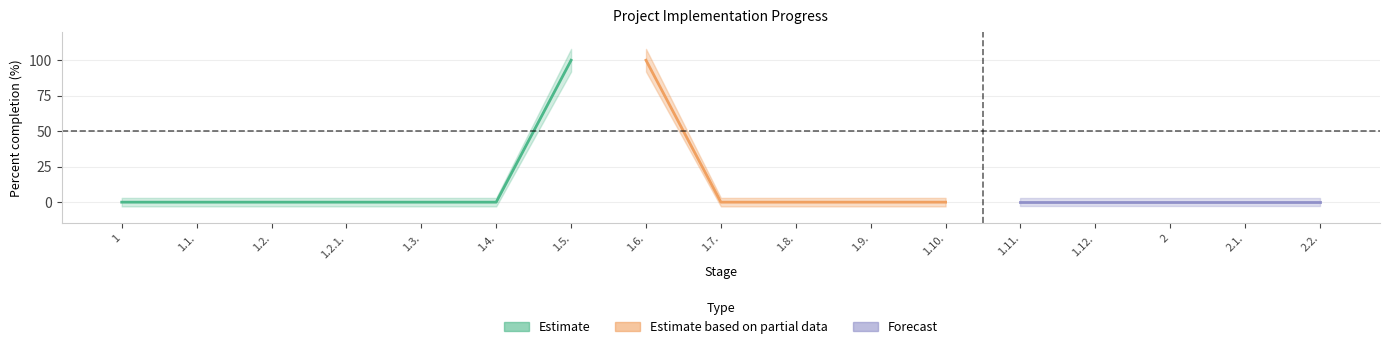

At how many categories does at least one series exceed 42?

2